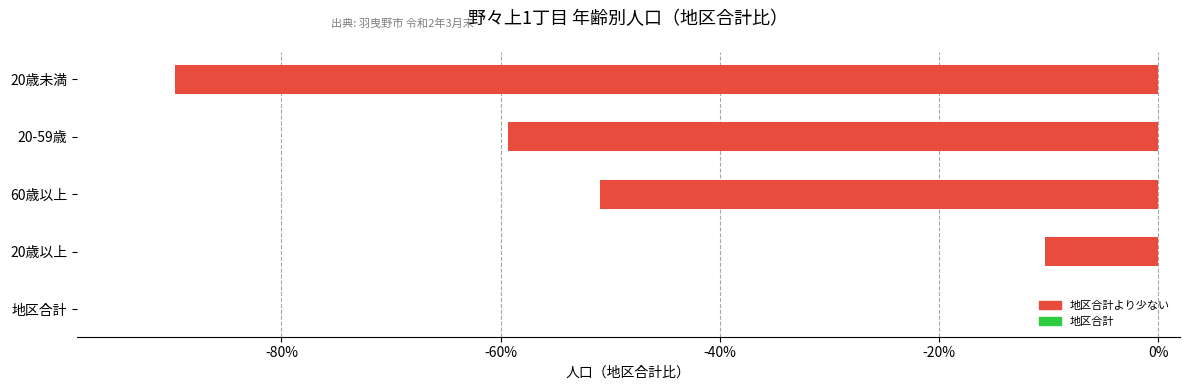

The chart shows a value of -54.2 at 地区合計. True or false?

False